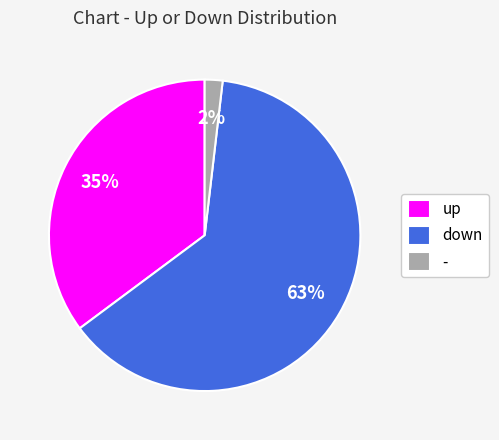

Count the number of slices in the pie.

3